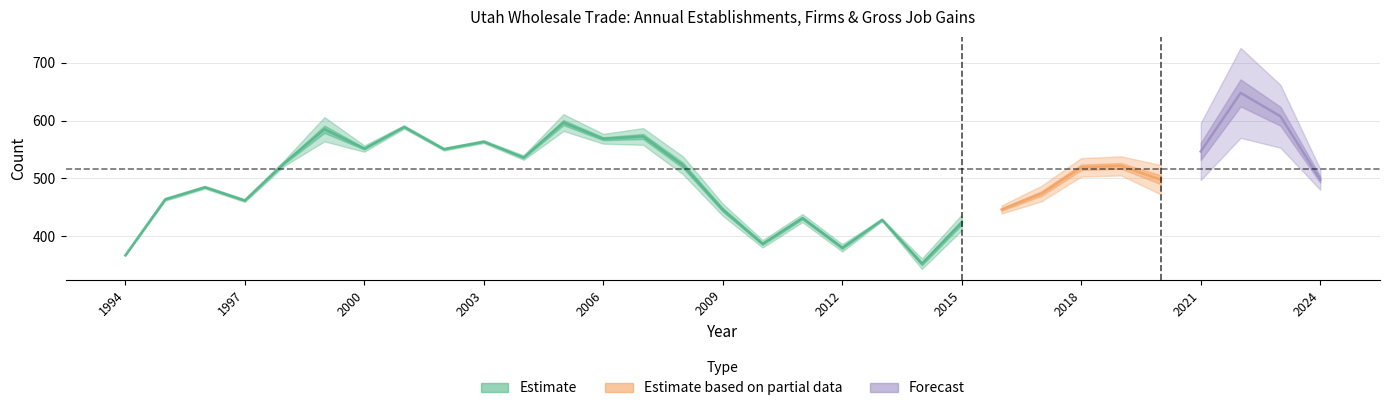

Reading left to right, transcribe all the data shown in this chart.

Total Establishments: 367	466	487	464	532	606	557	592	553	566	540	611	577	587	538	456	393	438	386	430	361	437	453	487	535	538	523	596	726	662	516
Total Firms: 366	461	482	459	522	564	546	586	548	561	532	582	560	558	507	435	380	424	373	426	343	410	439	460	503	505	472	497	570	553	480
Gross Job Gains: 367	466	487	464	532	606	557	592	553	566	540	611	577	587	538	456	393	438	386	430	361	437	453	487	535	538	523	596	726	662	516